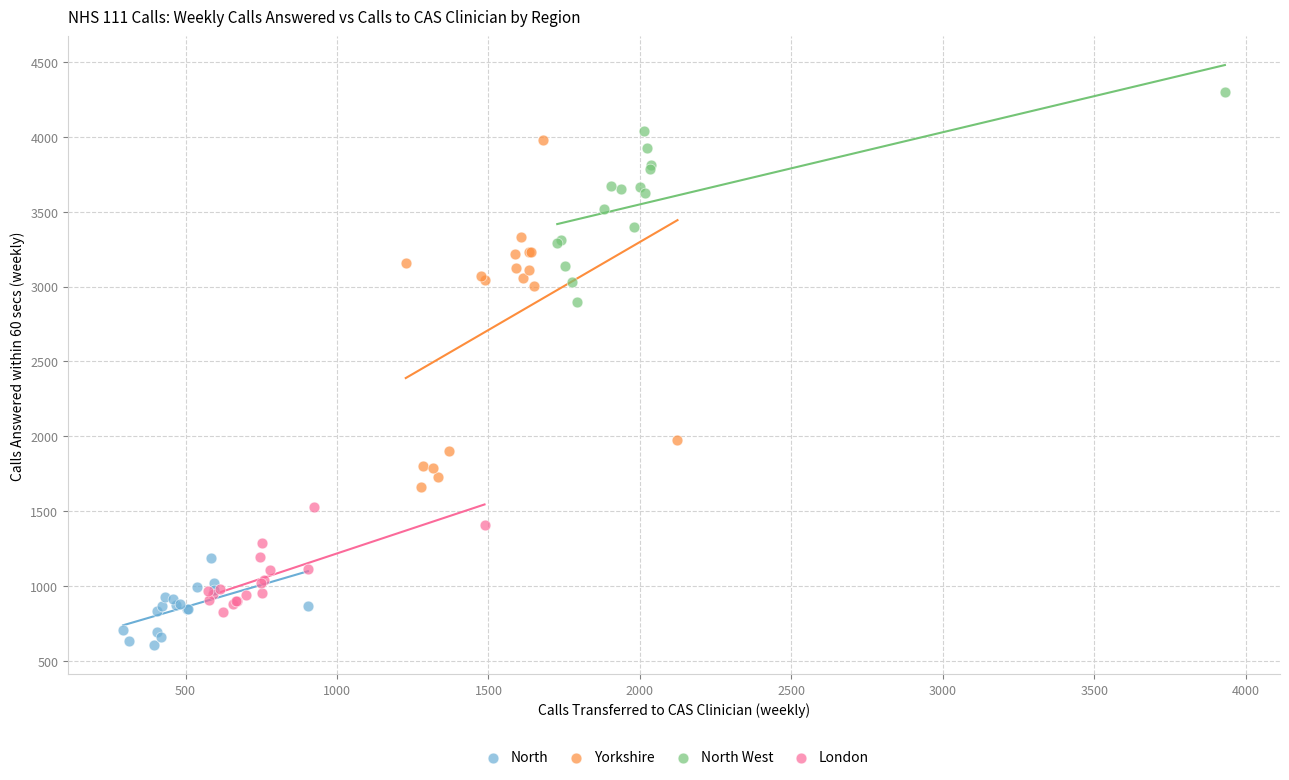

Which series contains the highest Y value?

North West